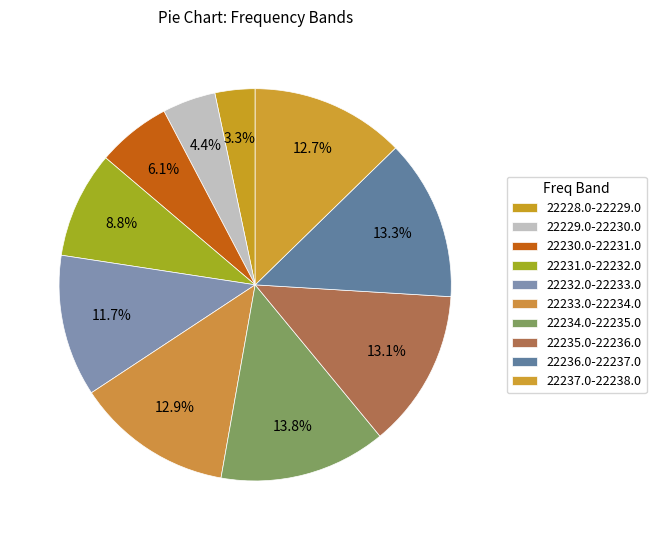

Count the number of slices in the pie.

10